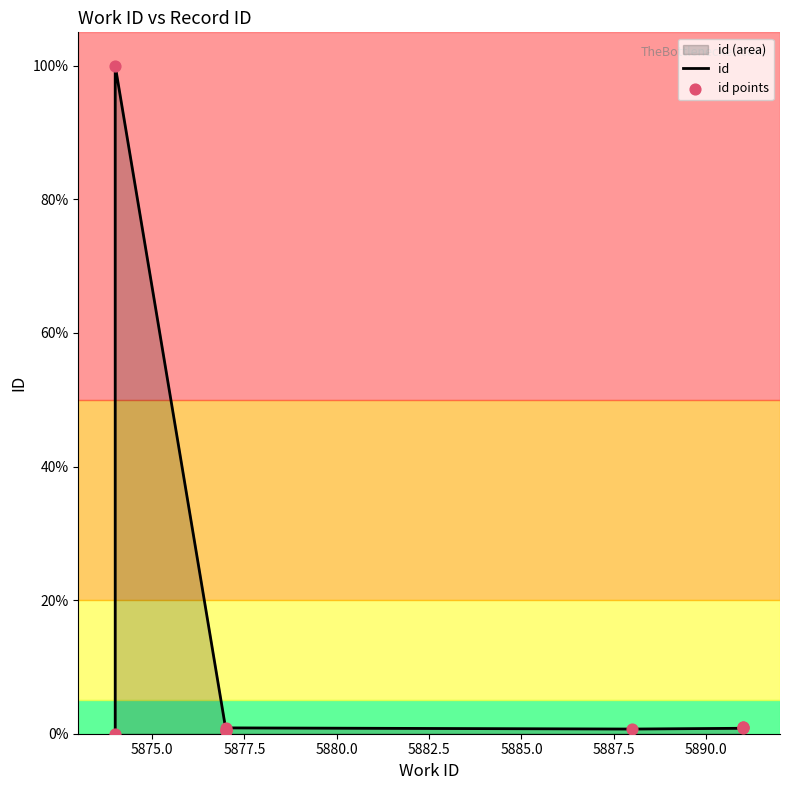

Which series reaches the minimum Y coordinate?

id